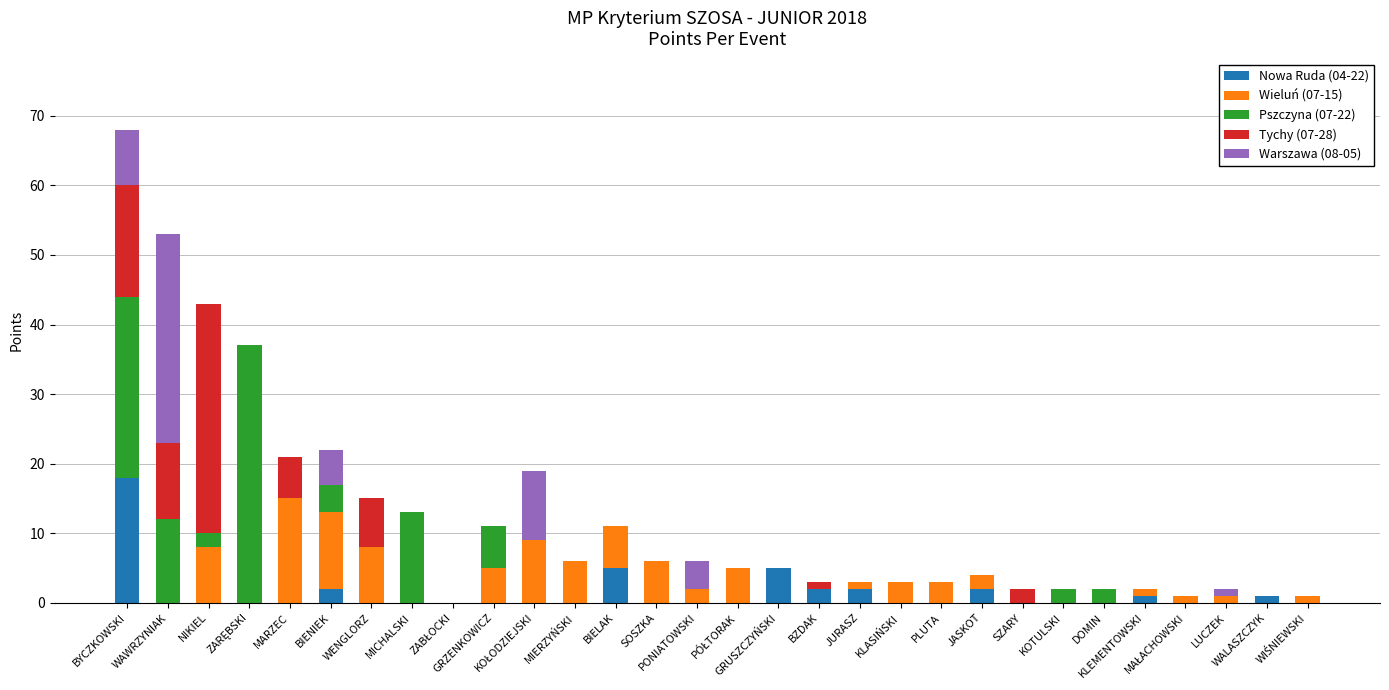

Count the number of data series in this chart.

5